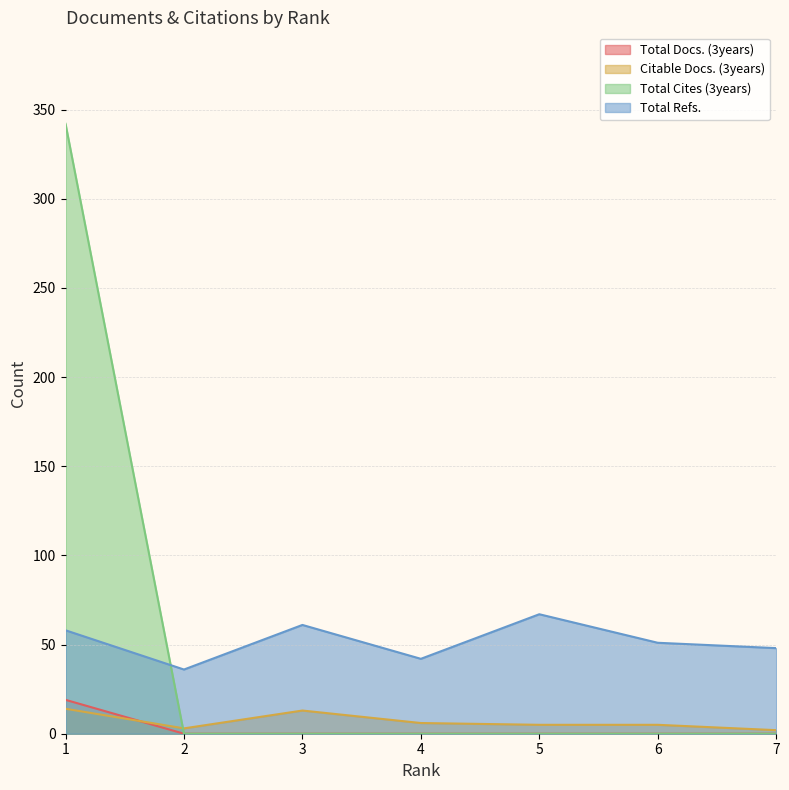

At which label does Citable Docs. (3years) first exceed 5?

1